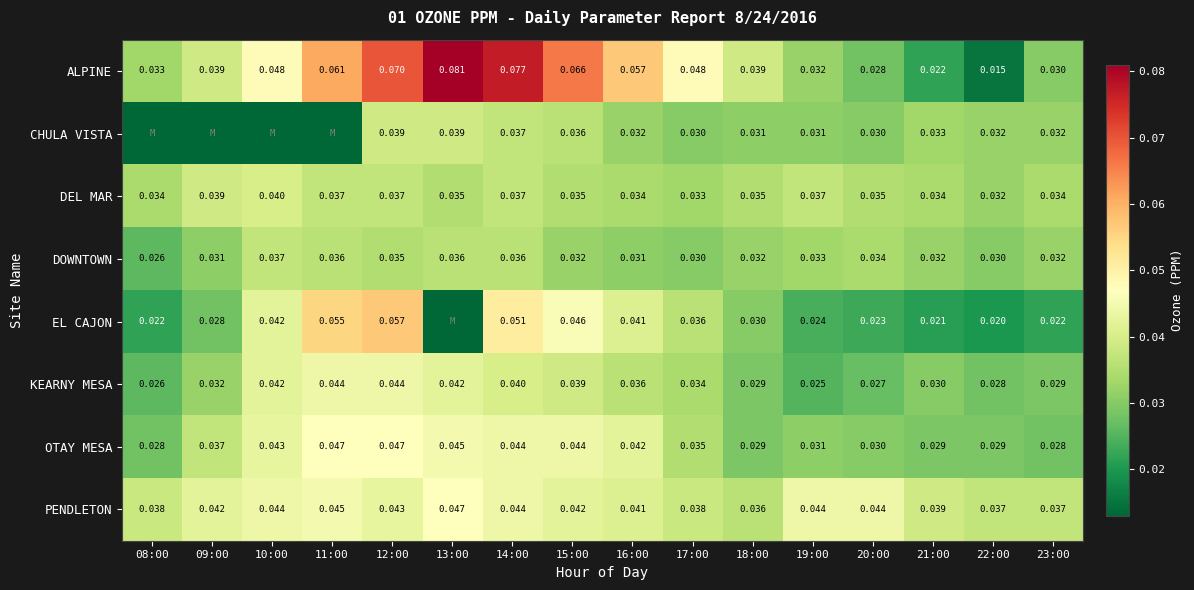

How many distinct data groups are displayed?

8